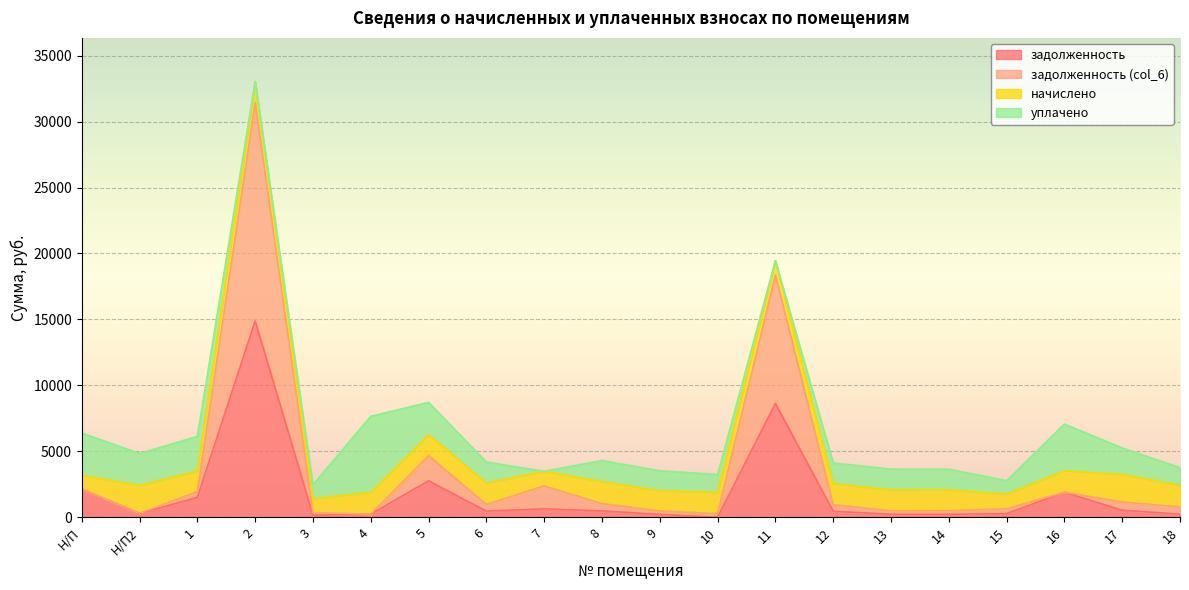

Rank the categories by задолженность value from highest to lowest.

2, 11, 5, Н/П, 16, 1, 7, 17, 8, 6, 12, Н/П2, 15, 4, 18, 13, 14, 9, 3, 10